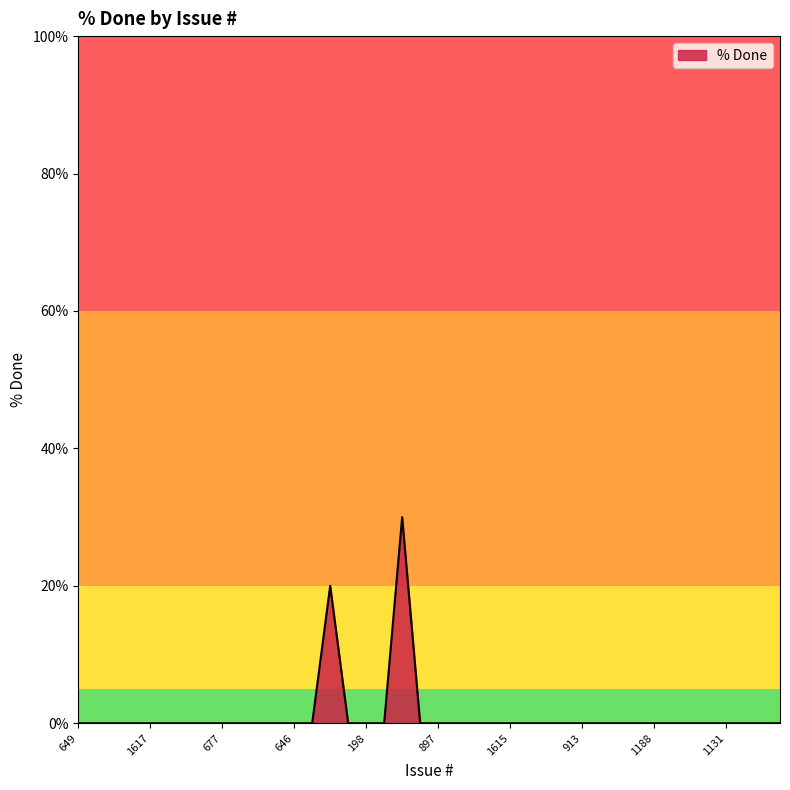

What is the maximum value shown in the chart?

30